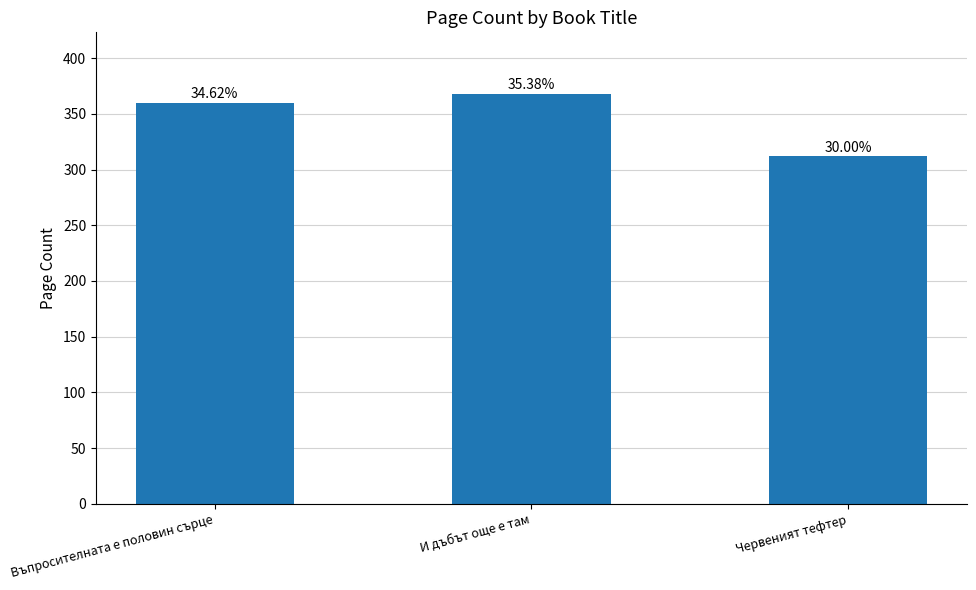

Reading left to right, what are all the values shown in this chart?

Въпросителната е половин сърце=360	И дъбът още е там=368	Червеният тефтер=312